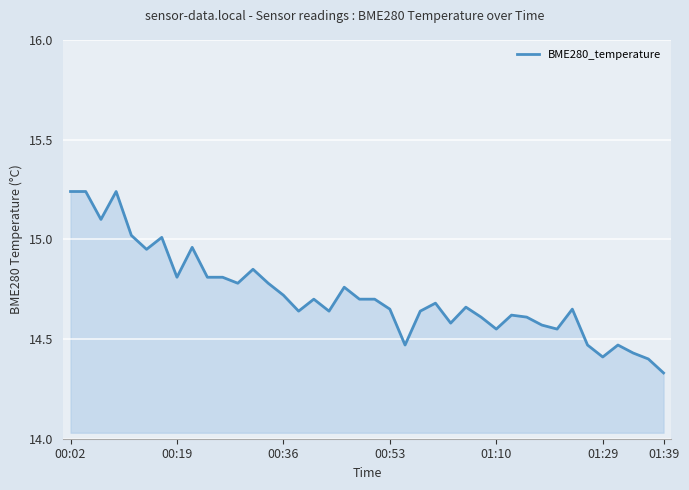

Which label corresponds to the smallest value in the chart?

01:39